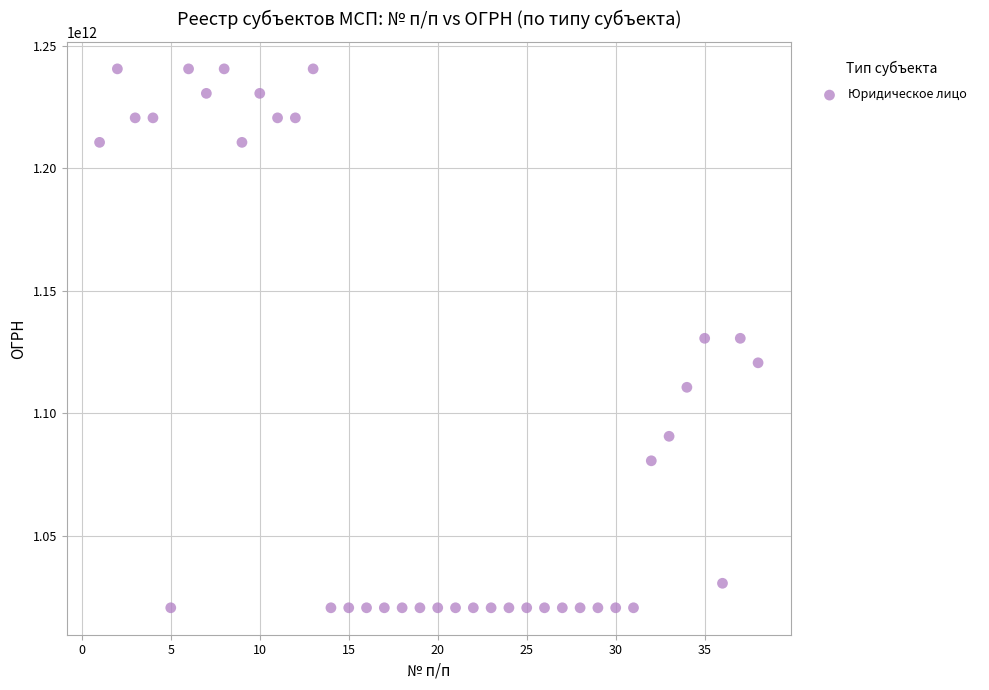

What is the range of X values (max minus min)?

37